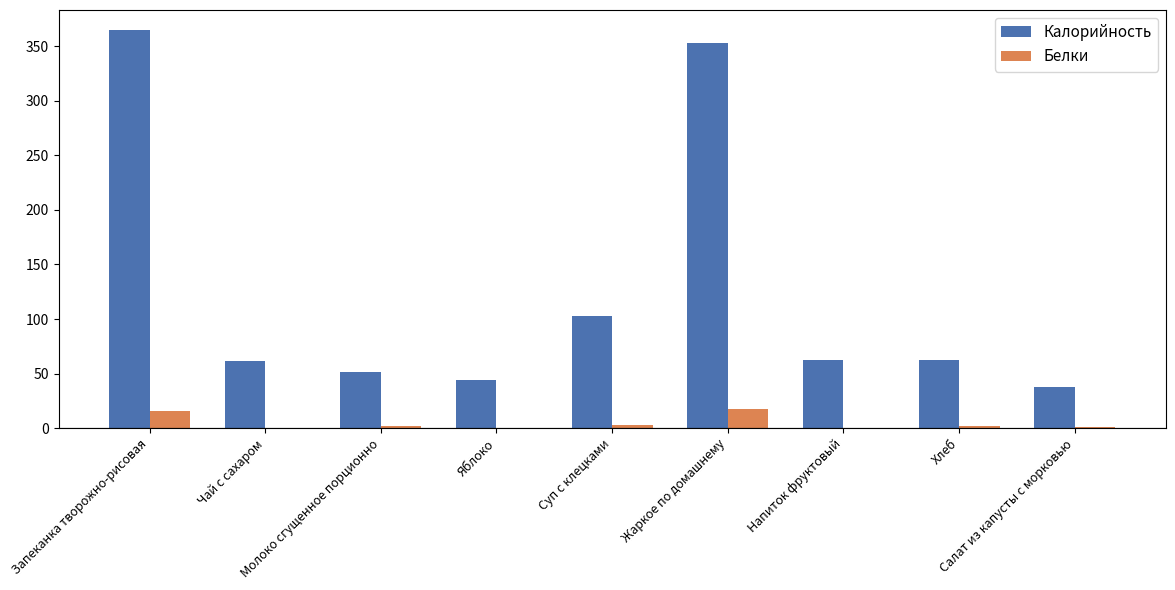

What is the maximum value shown in the chart?

365.1